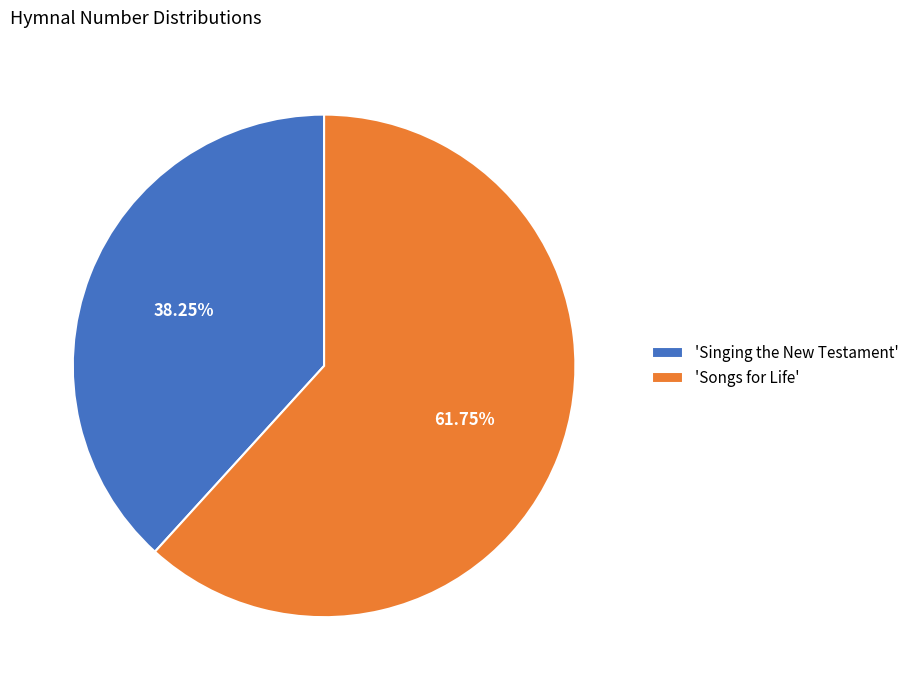

Approximately how many times larger is the value at 'Songs for Life' compared to 'Singing the New Testament'?

1.6